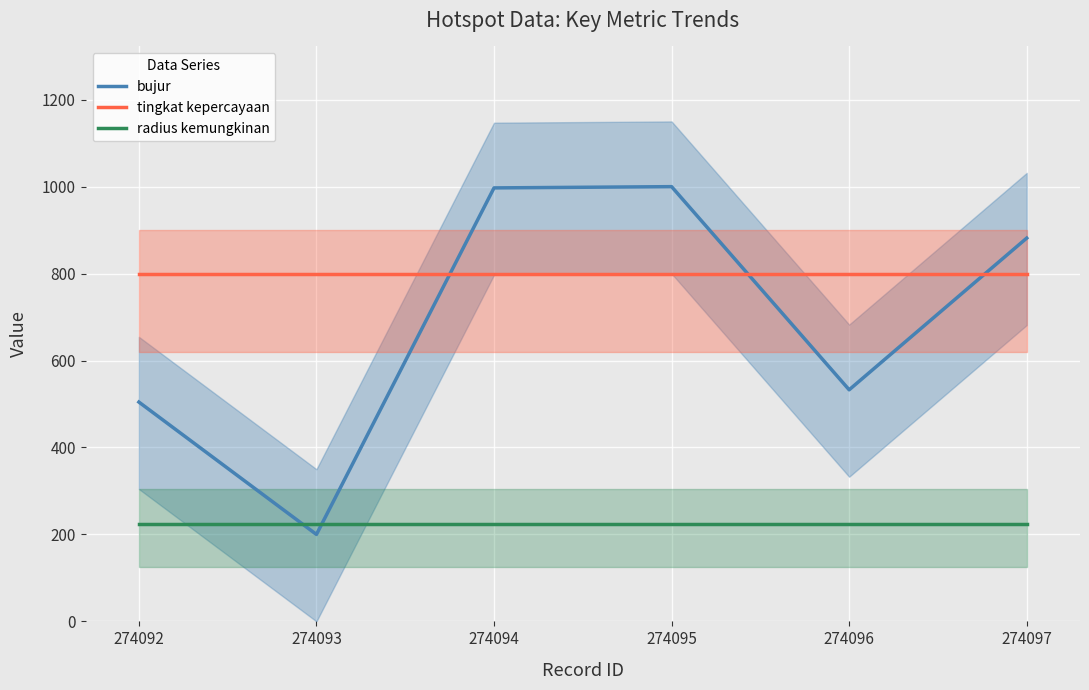

Which series has the widest spread of values?

bujur